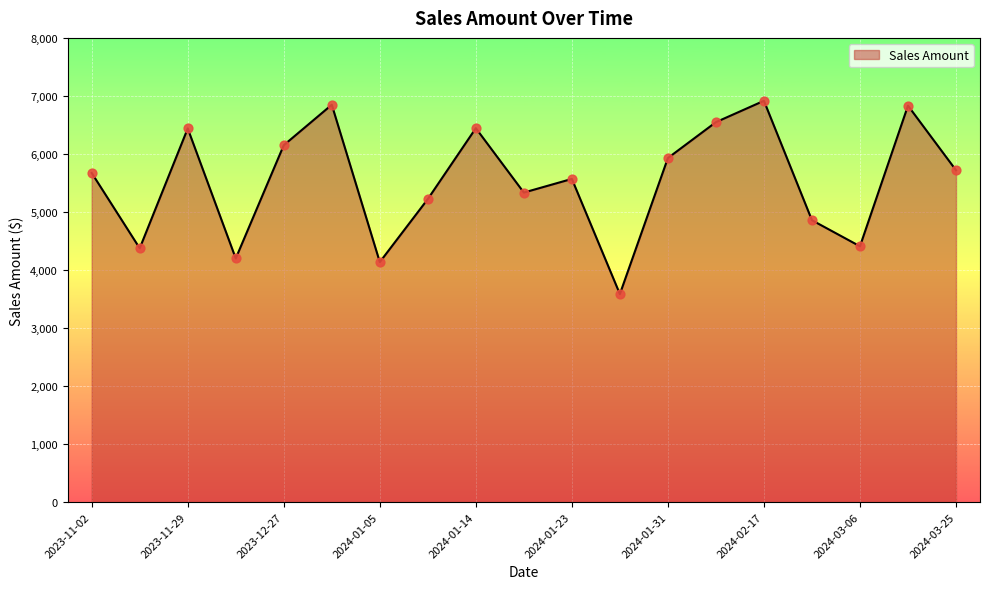

What is the difference between the maximum and minimum values?

3330